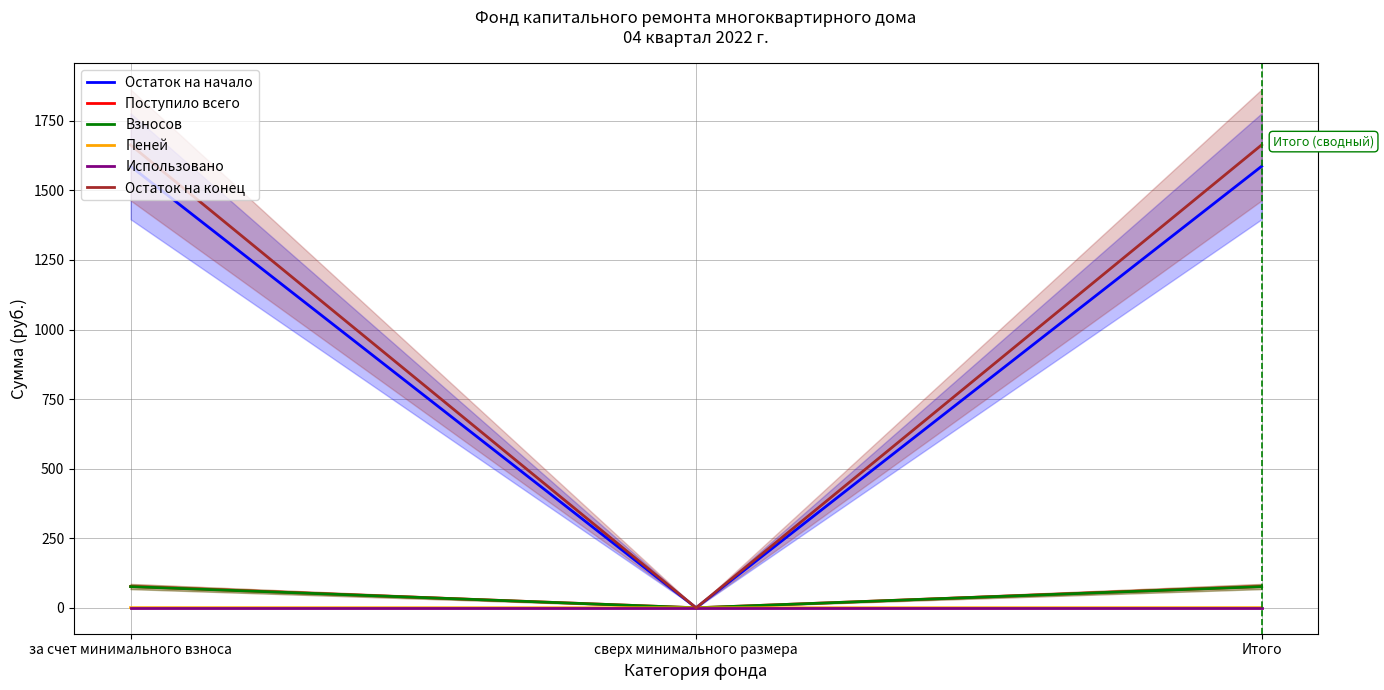

What are all the series names shown in the legend?

Остаток на начало, Поступило всего, Взносов, Пеней, Использовано, Остаток на конец